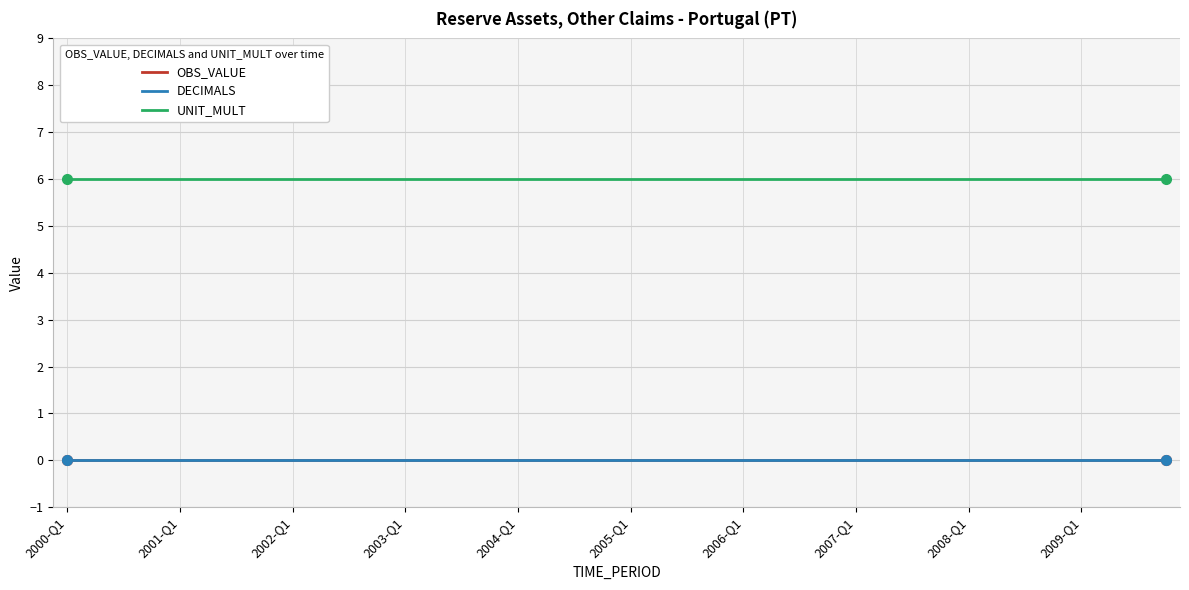

Which category has the highest value across all series?

2000-Q1